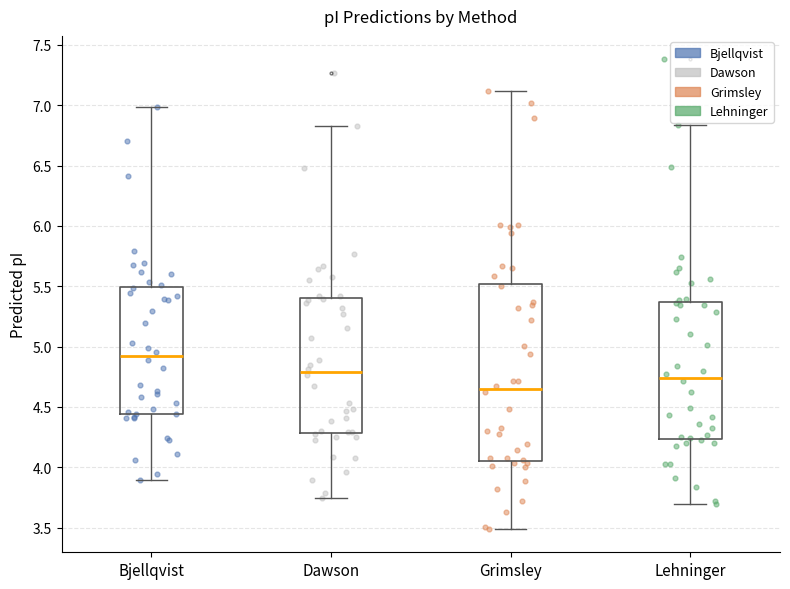

Comparing the boxes themselves (not the whiskers), which one is the tallest?

Grimsley